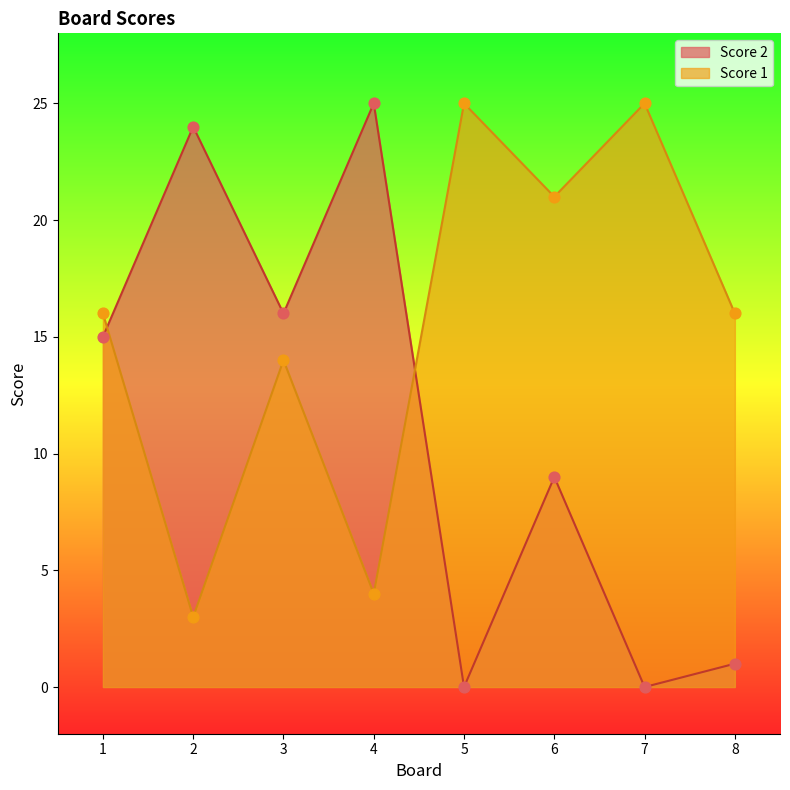

Which series reaches the maximum Y coordinate?

Score 1